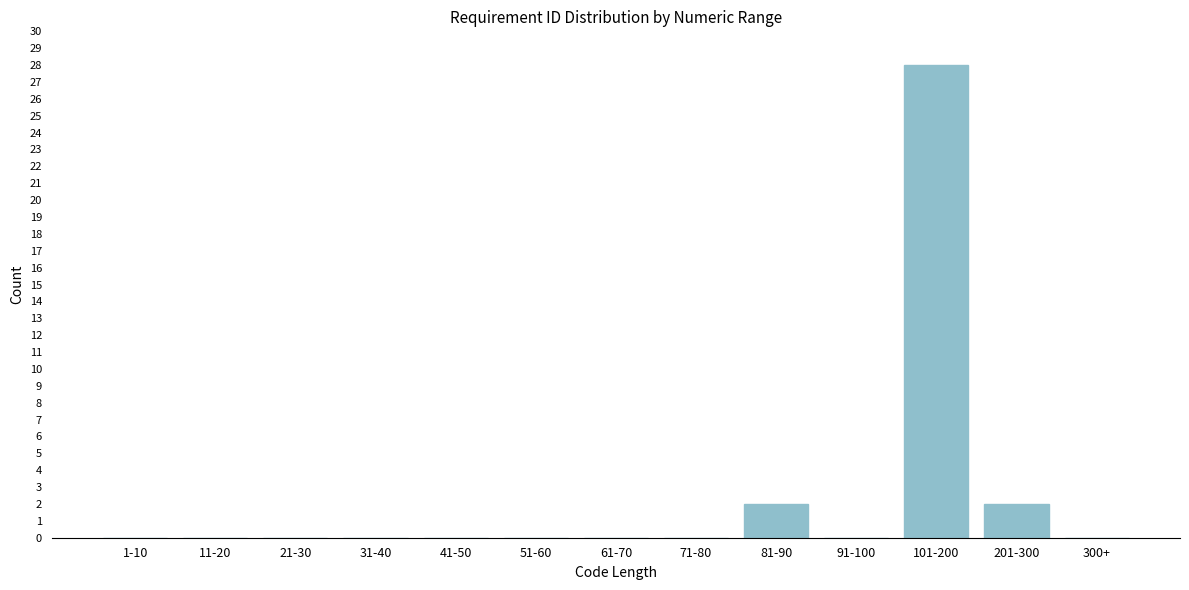

Reading right to left, what are all the values shown in this chart?

300+=0	201-300=2	101-200=28	91-100=0	81-90=2	71-80=0	61-70=0	51-60=0	41-50=0	31-40=0	21-30=0	11-20=0	1-10=0